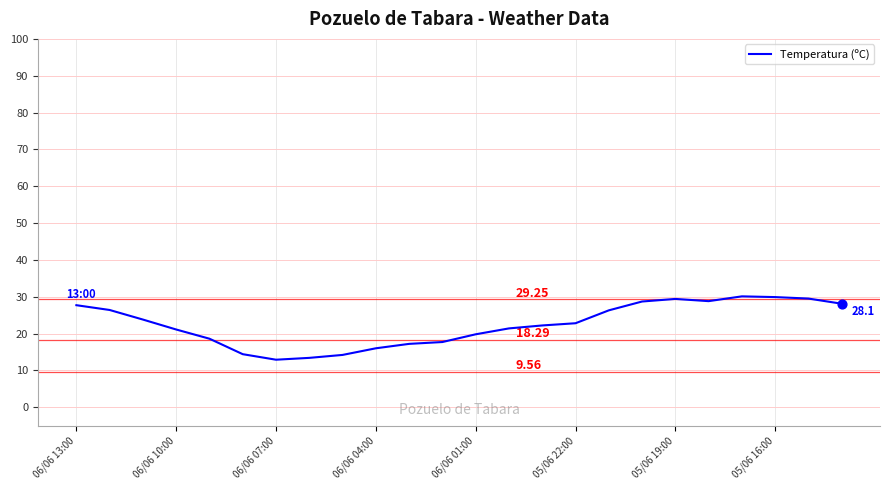

What is the difference between the maximum and minimum values?

17.2